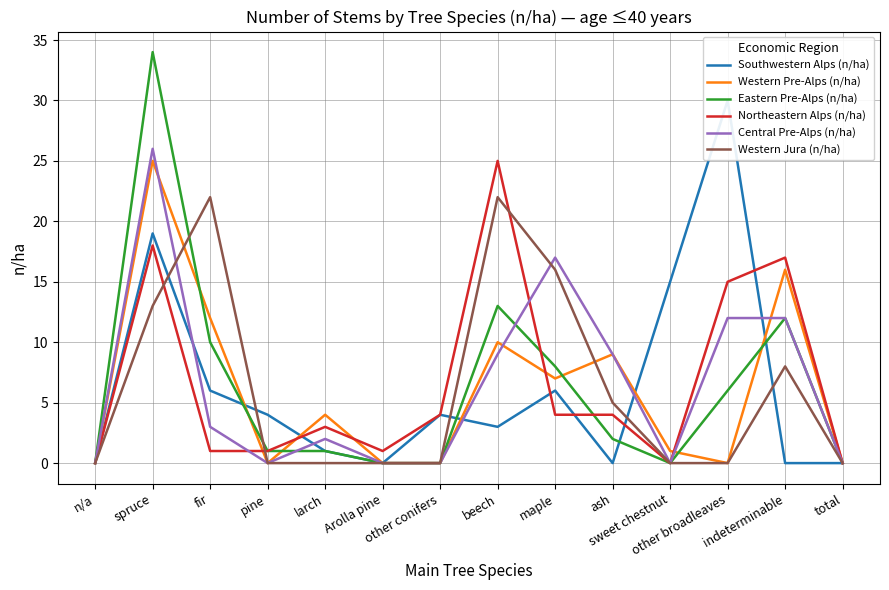

What is the average value of the Central Pre-Alps (n/ha) series?

6